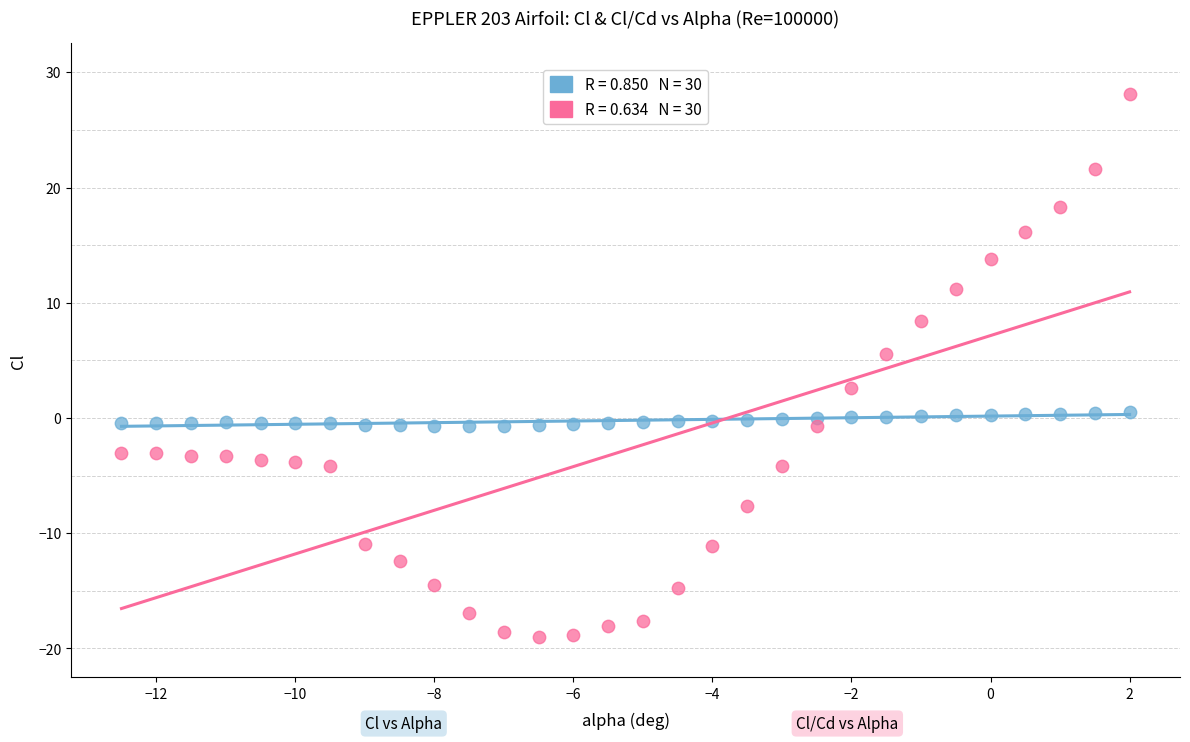

Across all data points, what is the range of Y values (max minus min)?

47.1